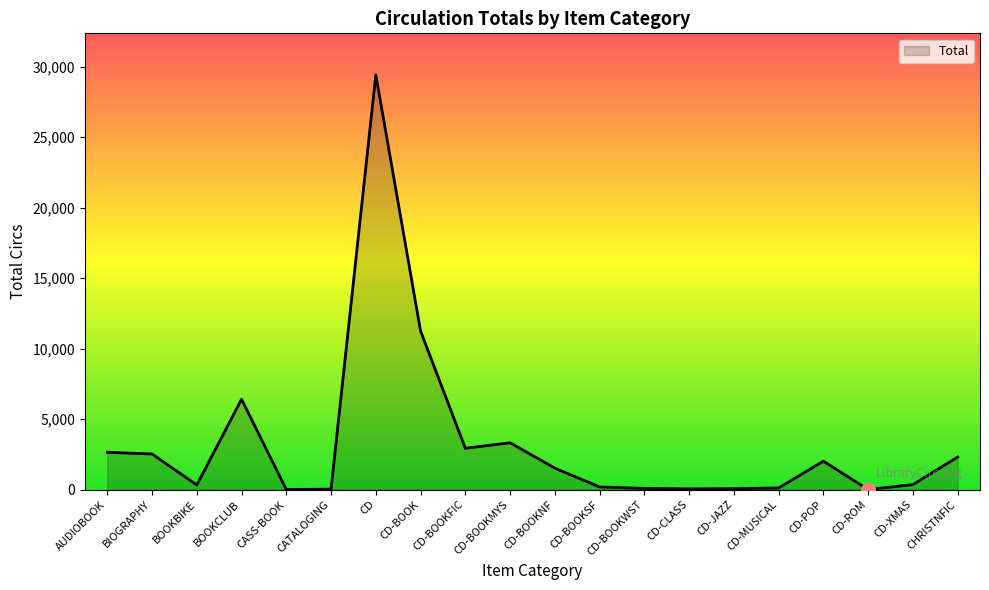

What value does the data have at CD-CLASS, to the nearest 50?

50